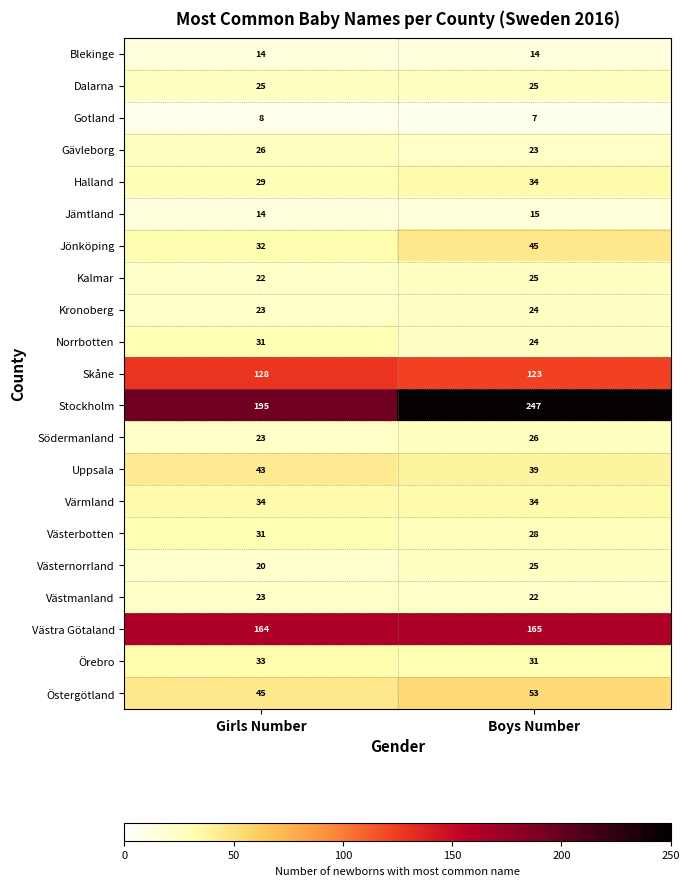

At which label is Stockholm closest to 221?

Girls Number